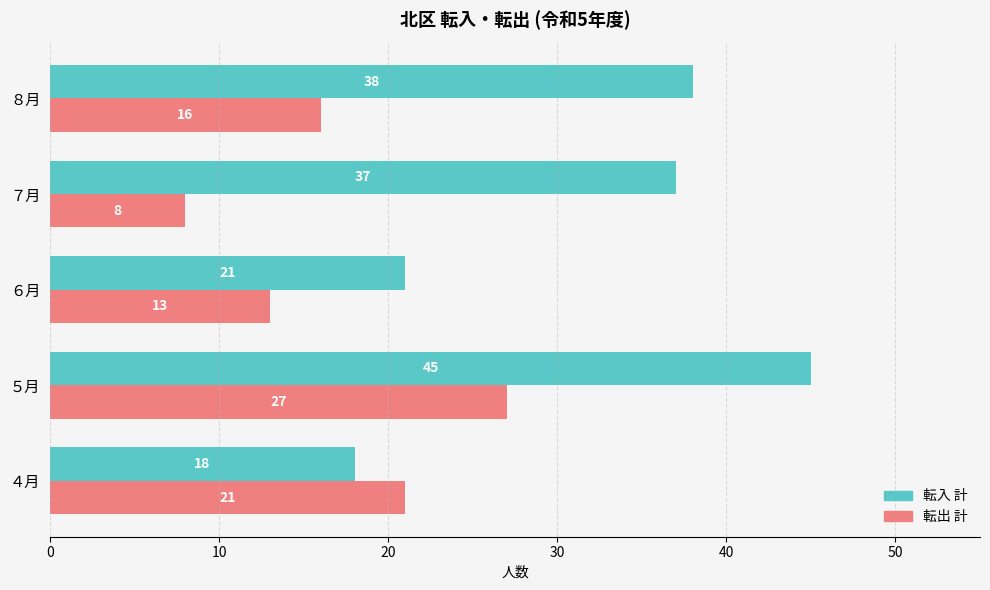

What is the difference between the highest and lowest values at ５月?

18